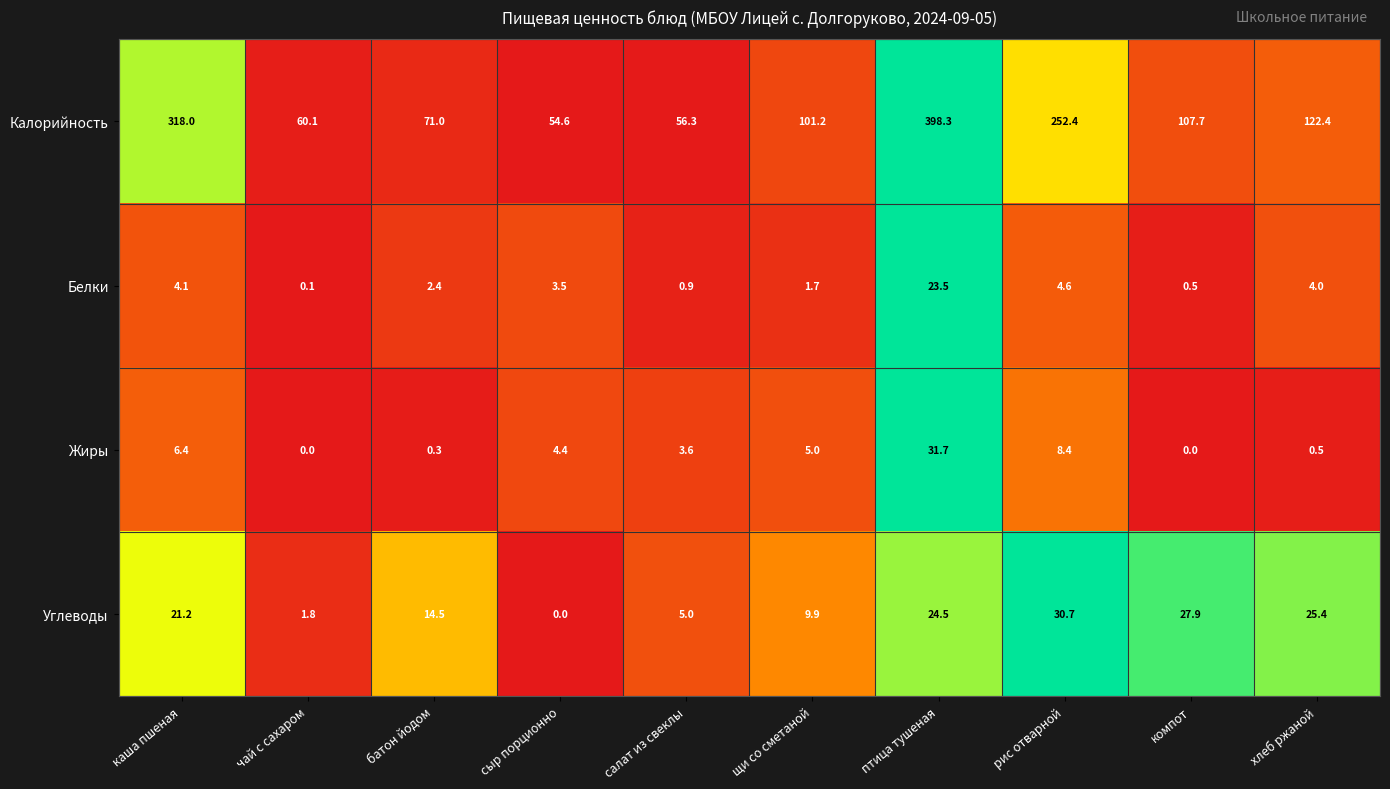

At which category is the sum across all series the highest?

птица тушеная